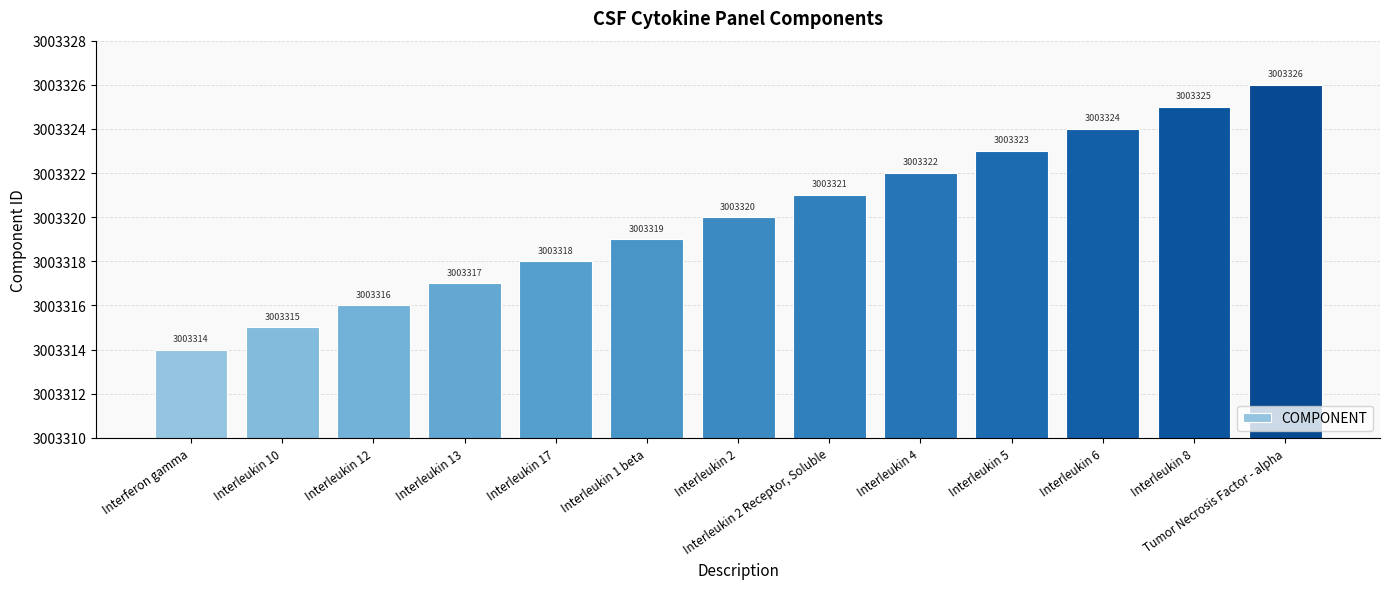

What is the sum of the values at Tumor Necrosis Factor - alpha and Interleukin 12?

6006642